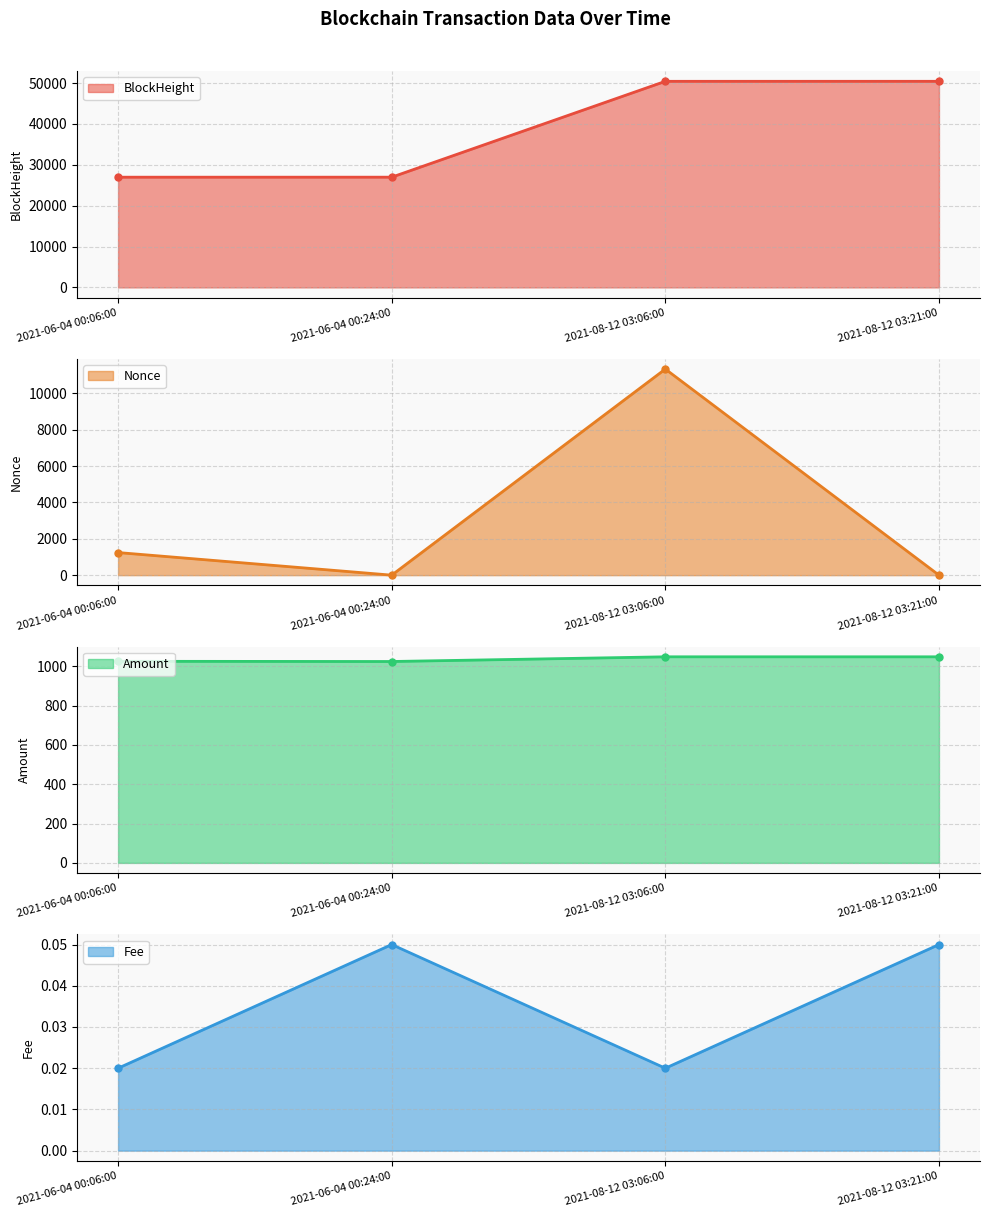

True or false: BlockHeight and Amount intersect in this chart.

False